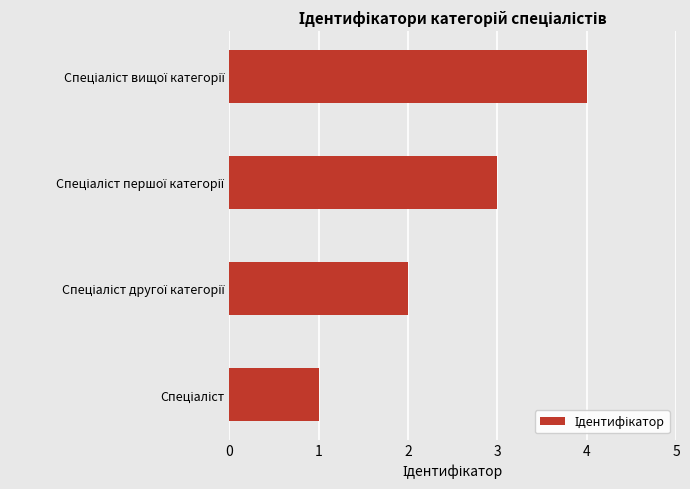

What is the greatest value displayed?

4